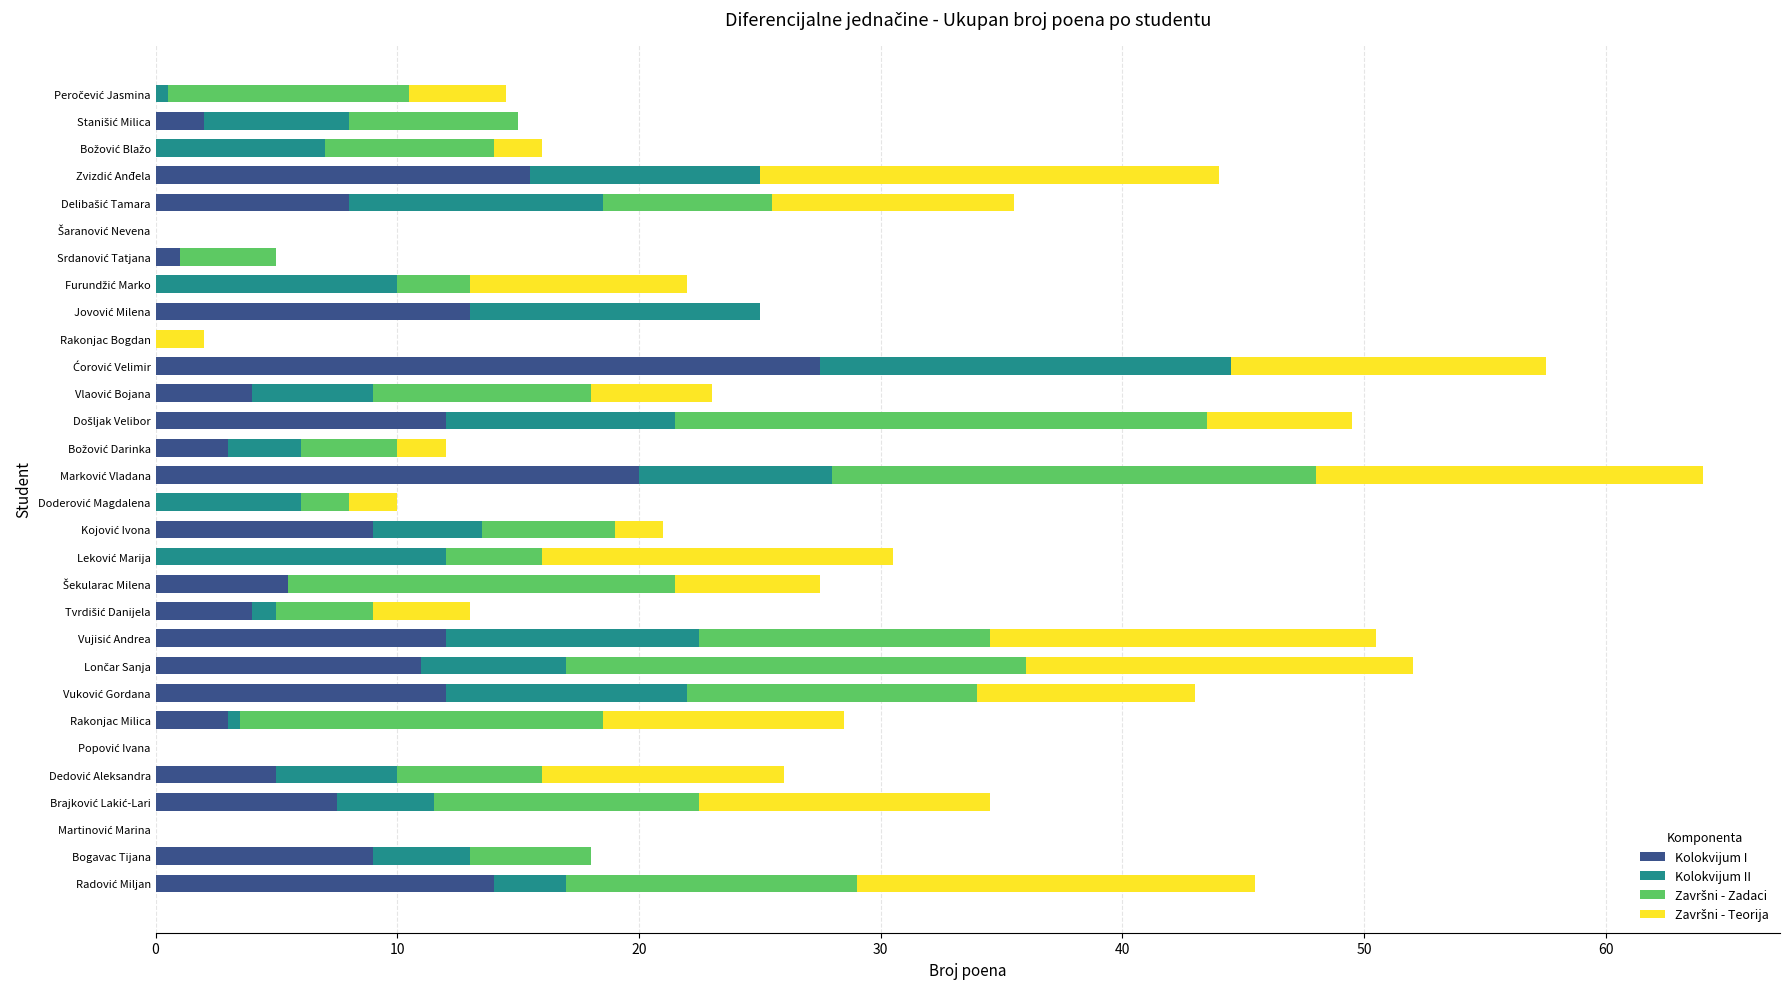

Count the number of categories in the chart.

30